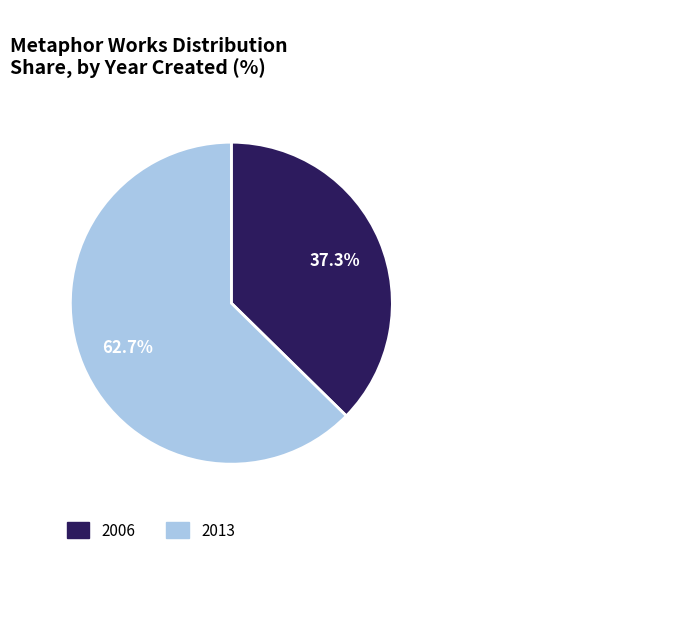

Rank the categories by value from highest to lowest.

2013, 2006